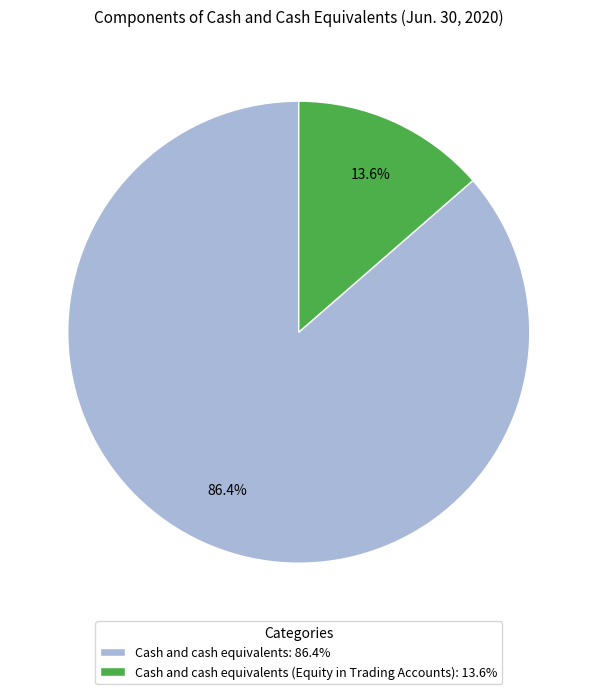

Which has a higher value, Cash and cash equivalents: 86.4% or Cash and cash equivalents (Equity in Trading Accounts): 13.6%?

Cash and cash equivalents: 86.4%